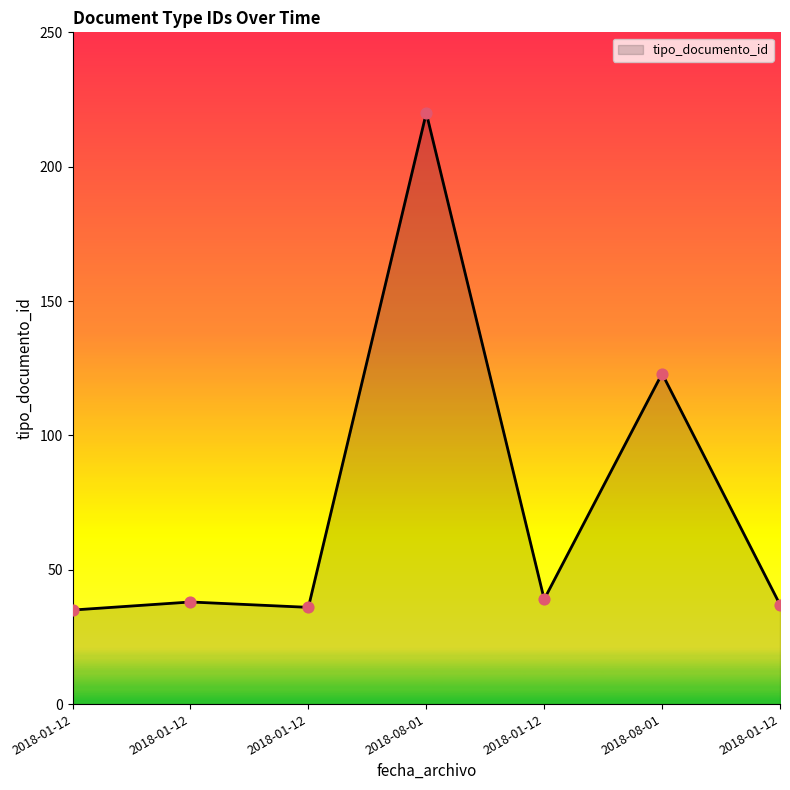

Approximately how many times larger is the value at 2018-01-12 compared to 2018-08-01?

0.2